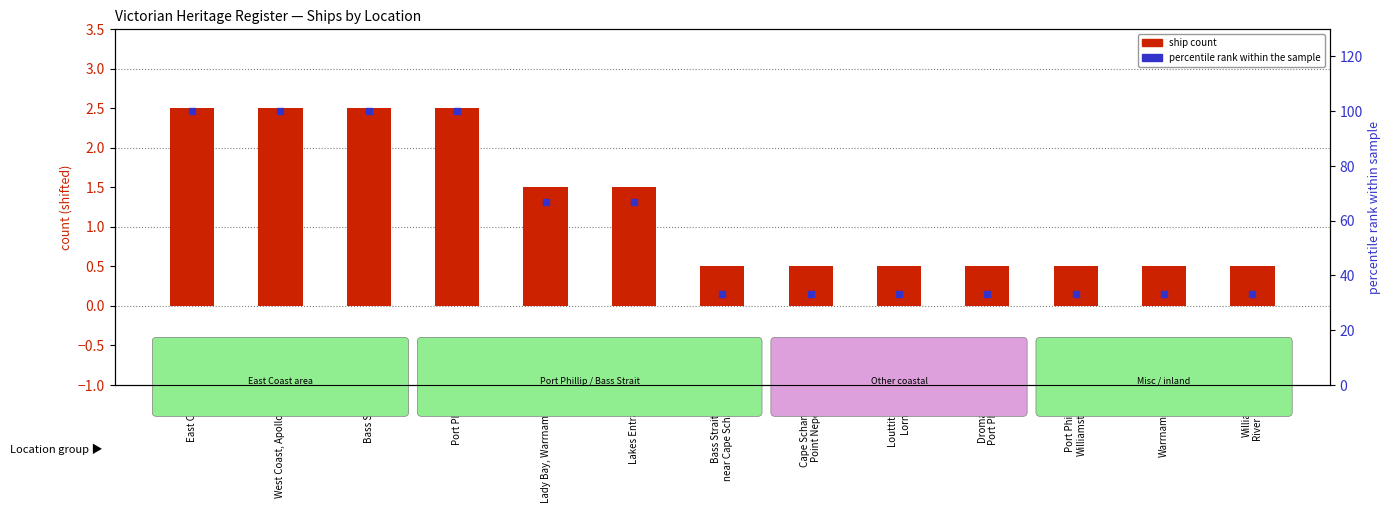

Which series contains the lowest Y value?

ship count (shifted)